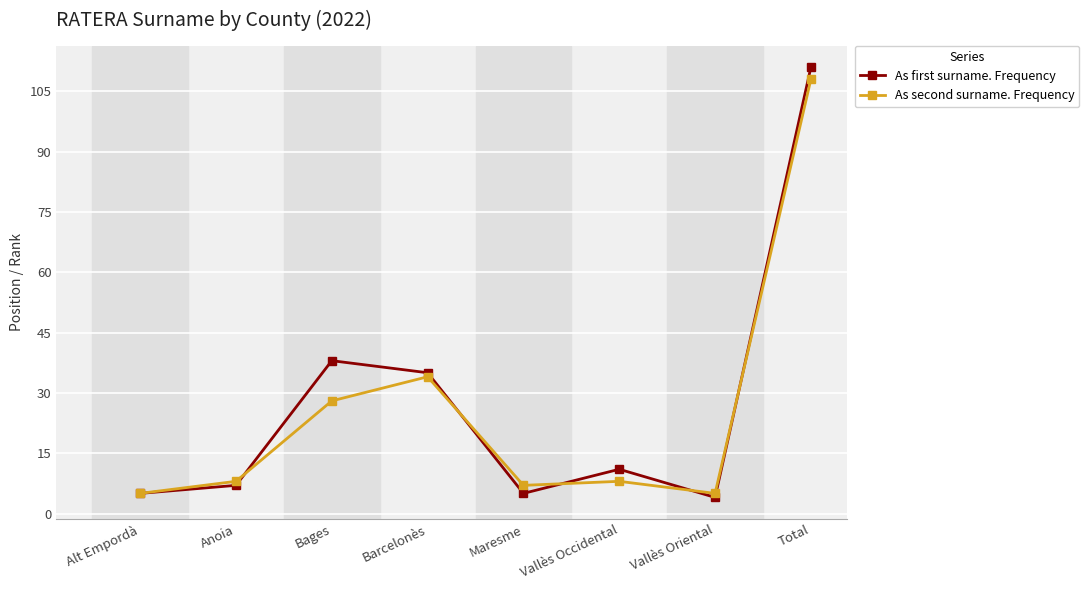

Reading left to right, transcribe all the data shown in this chart.

As first surname. Frequency: 5	7	38	35	5	11	4	111
As second surname. Frequency: 5	8	28	34	7	8	5	108